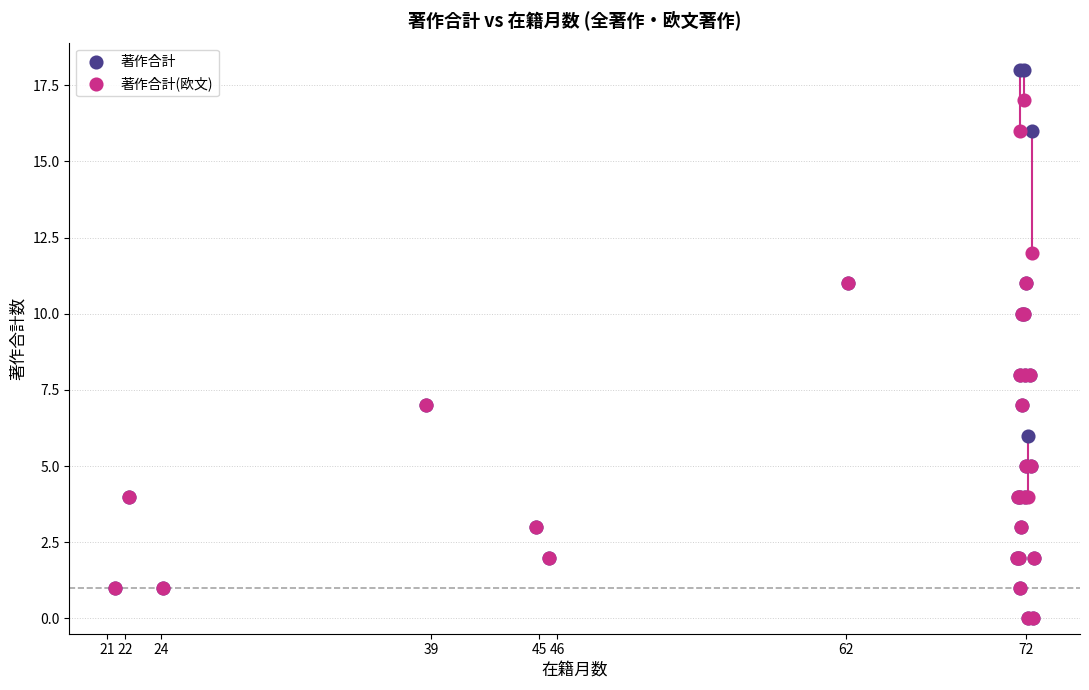

Which series has the largest Y range (max minus min)?

著作合計